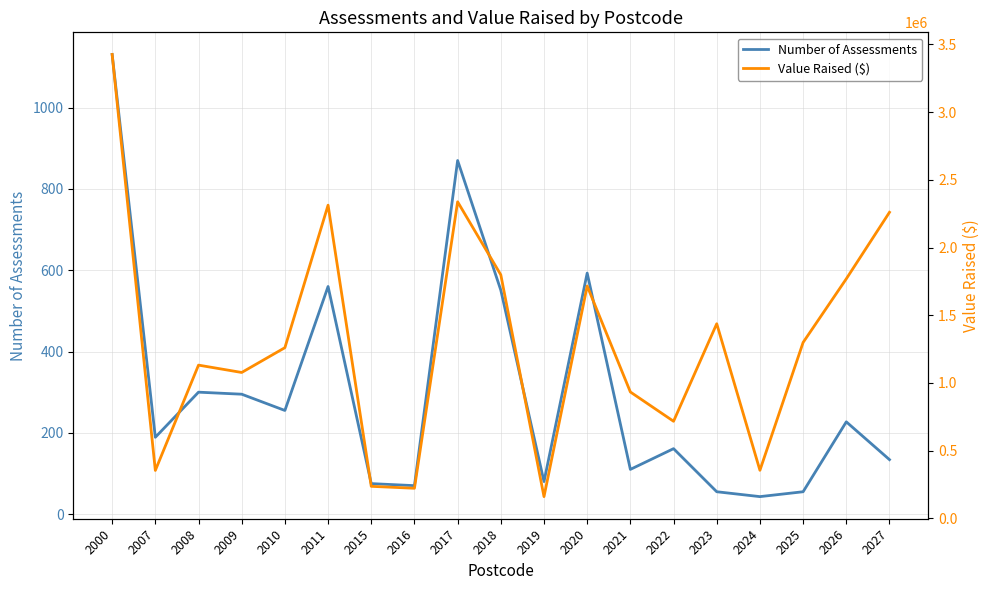

Where is Value Raised ($) nearest to the value 1792985?

2018